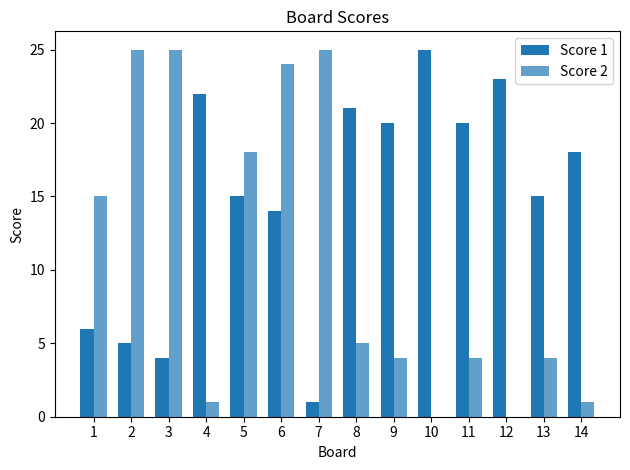

What is the total value across all series at 6?

38